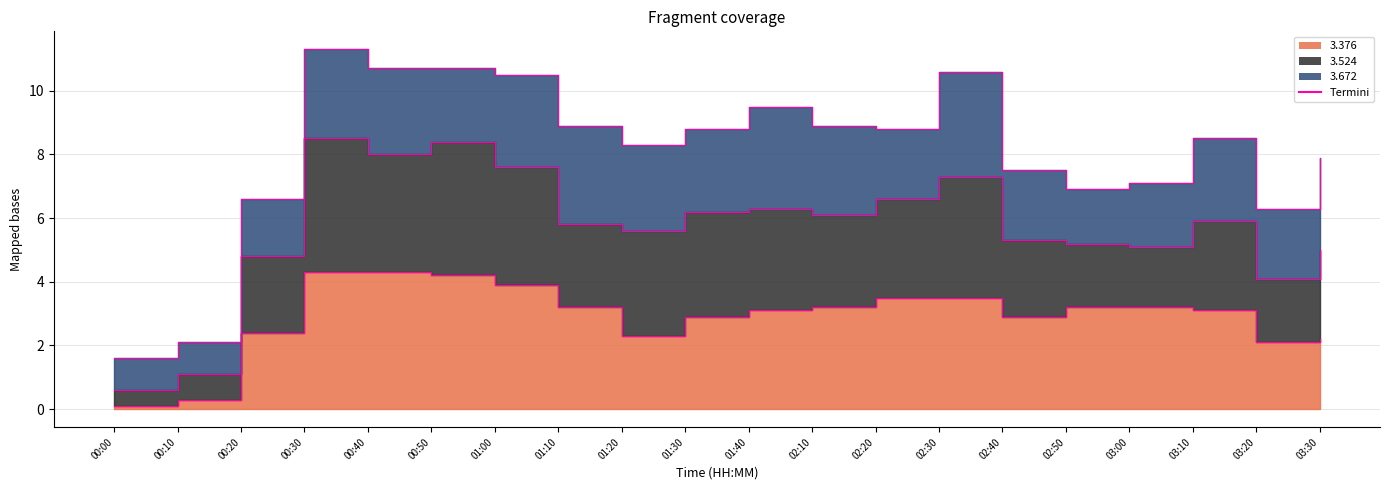

What is the ratio of the value at 02:40 to the value at 03:00?

0.9